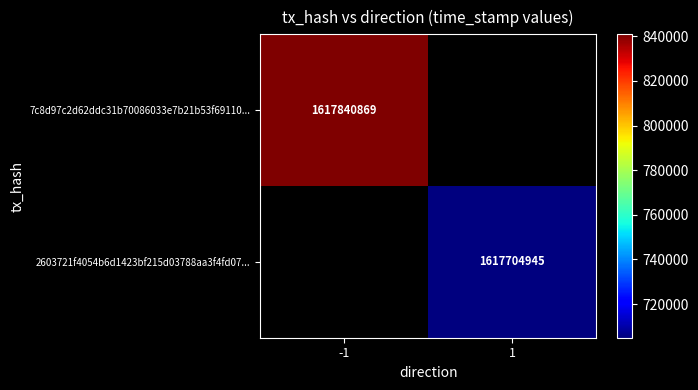

True or false: 7c8d97c2d62ddc31b70086033e7b21b53f69110... has a value of 1617840869 at -1.

True